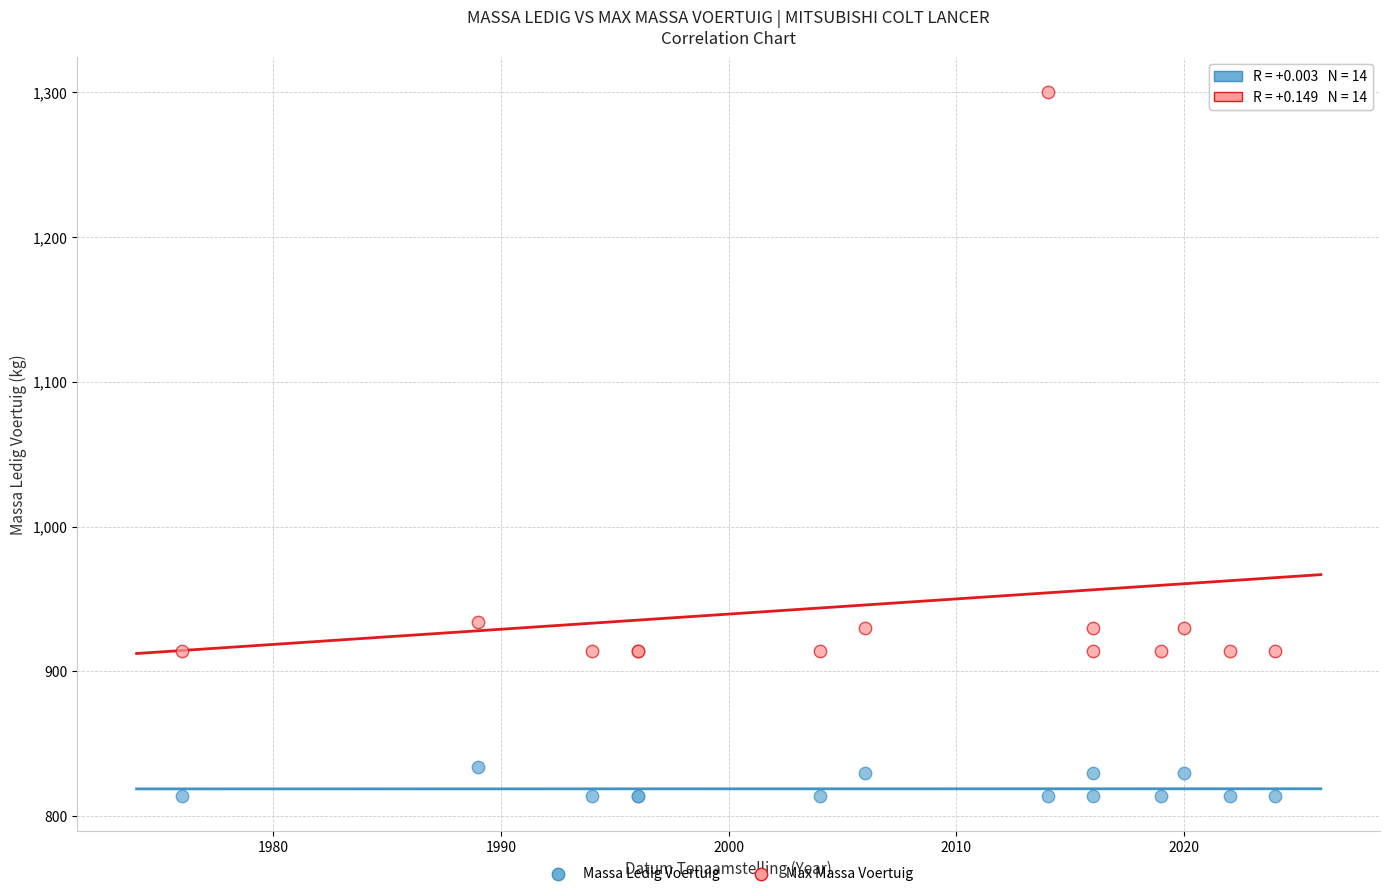

What are all the series names shown in the legend?

Massa Ledig Voertuig, Max Massa Voertuig